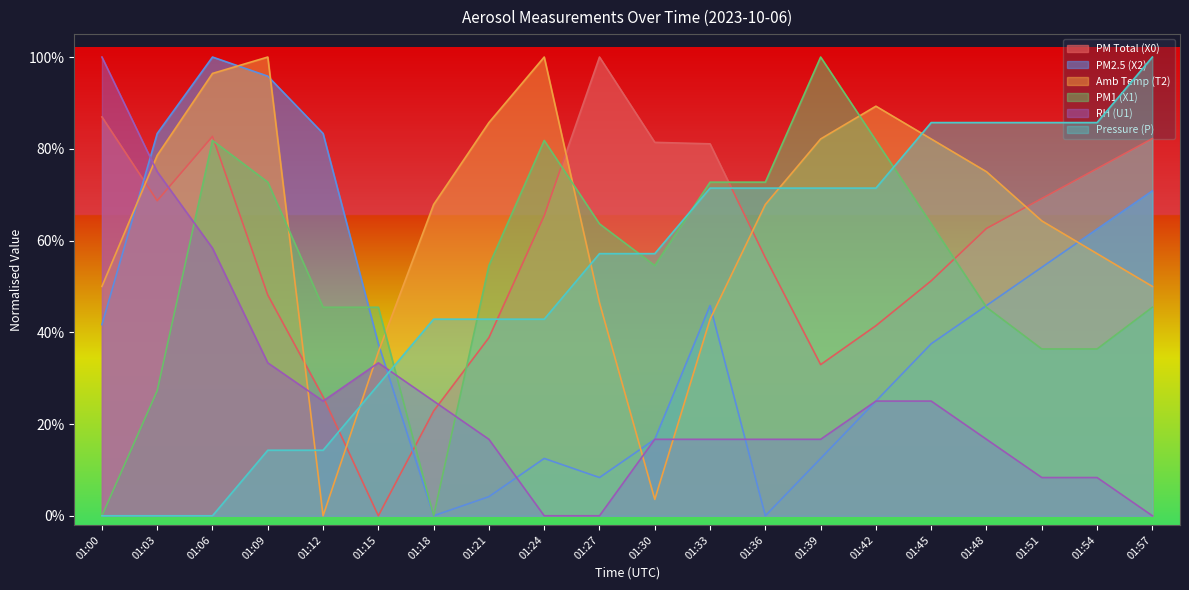

Is the value of Amb Temp (T2) at 01:30 greater than the value of RH (U1) at 01:45?

No